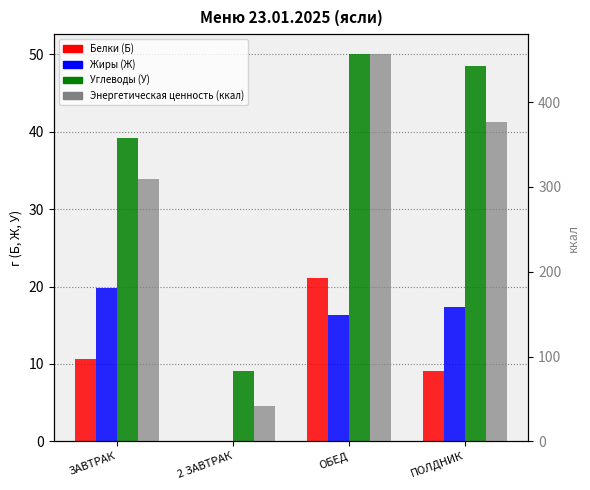

List the labels in order of Белки (Б) value, largest first.

ОБЕД, ЗАВТРАК, ПОЛДНИК, 2 ЗАВТРАК